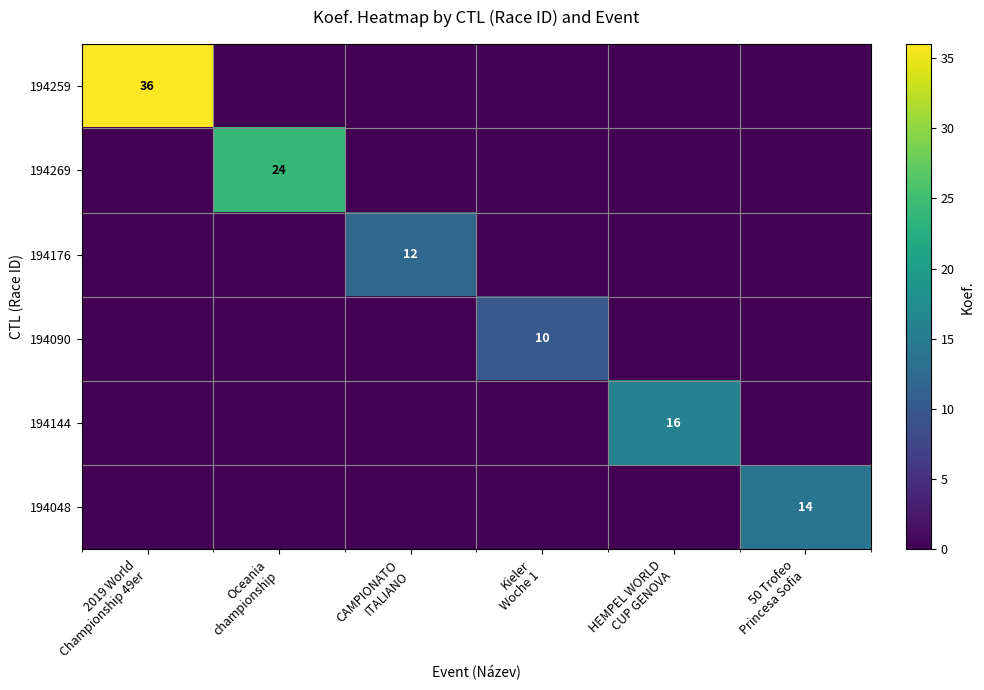

At which label is 194090 closest to 5?

2019 World Championship 49er